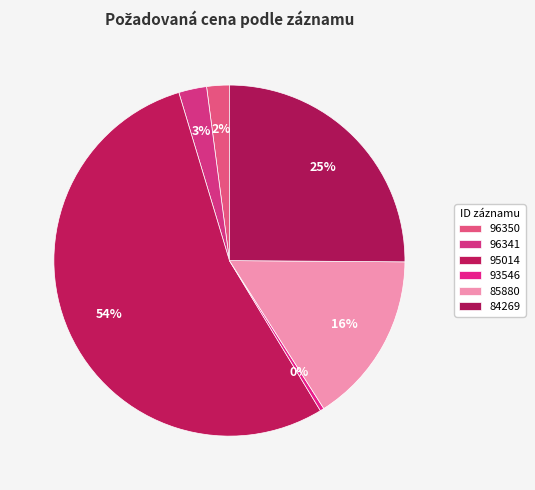

To the nearest percent, what portion does 96350 represent?

2%